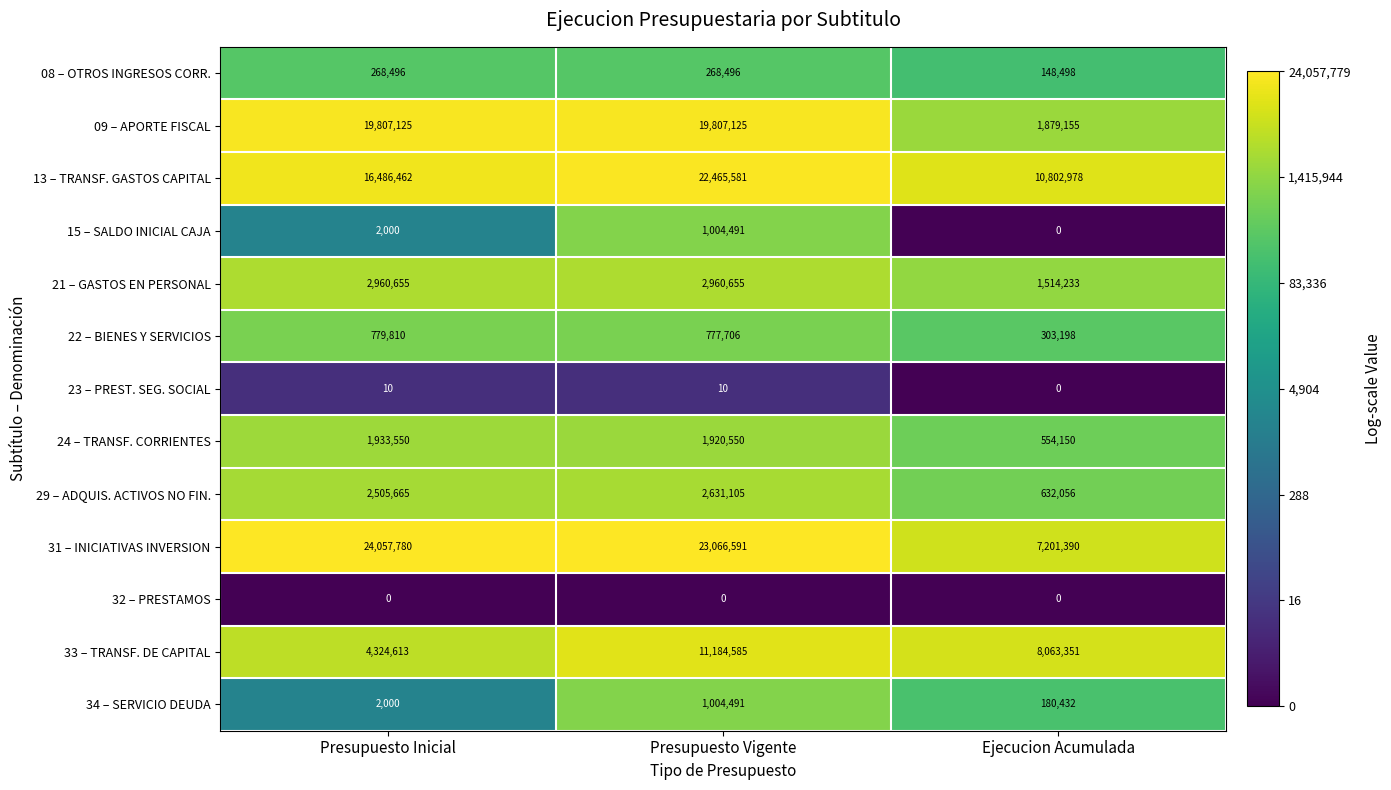

At which category is the sum across all series the highest?

Presupuesto Vigente